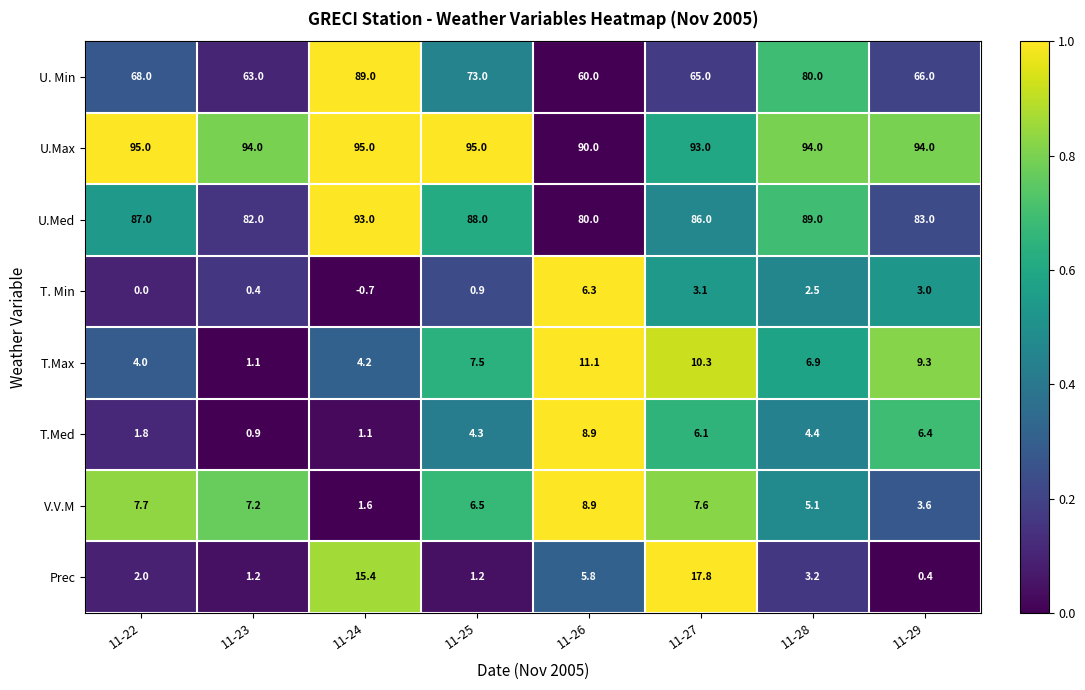

Read the U.Med value at 11-25.

88.0